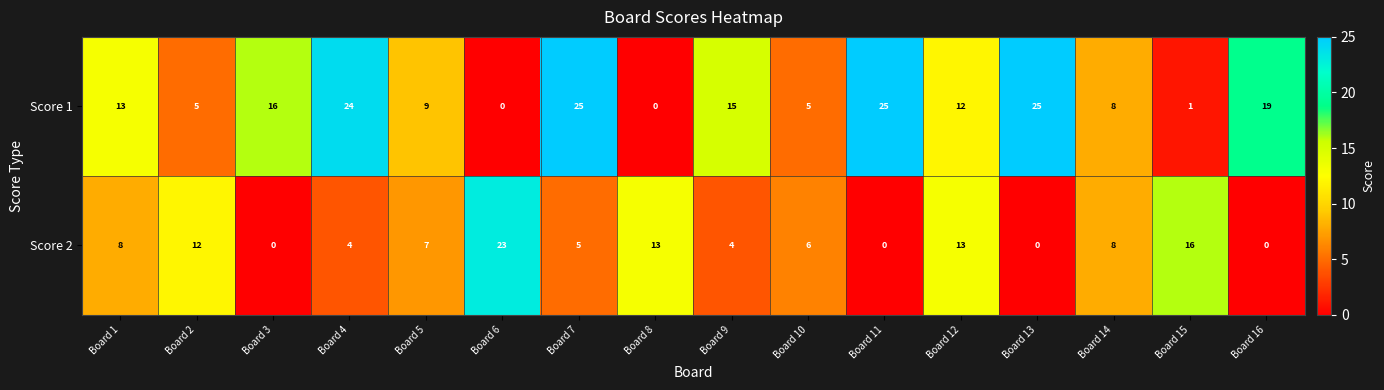

The Score 2 series shows 10 at Board 13. True or false?

False